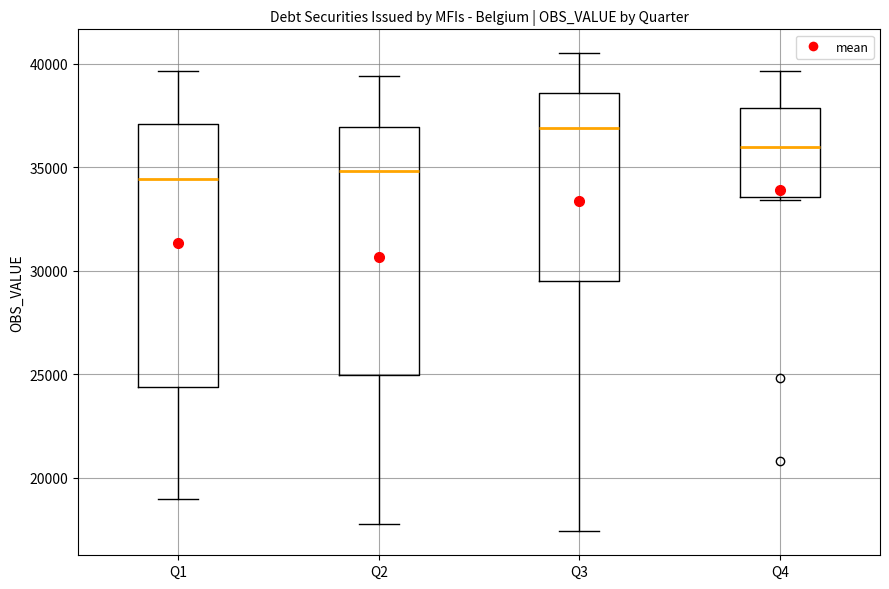

Where does the upper whisker of the box for Q4 end on the y-axis? The values are not printed on the chart, so give them approximately, as read against the axis.

39500